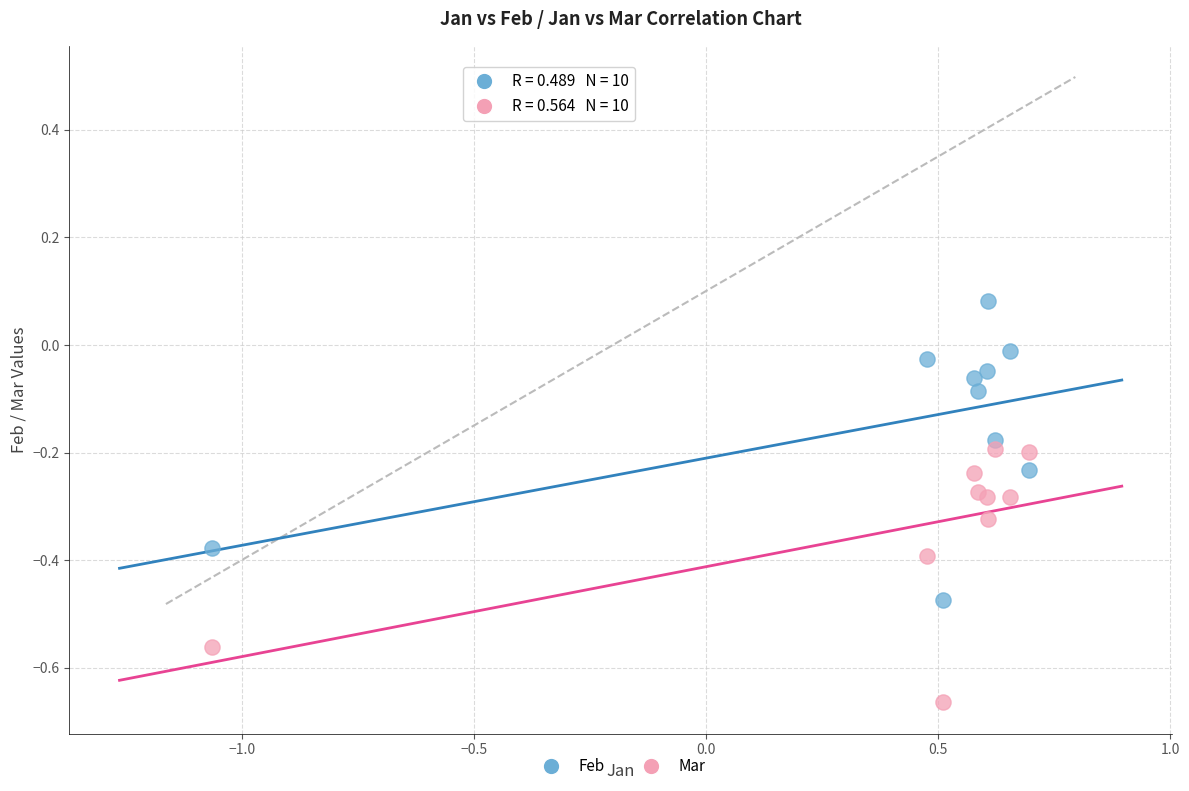

Which series contains the lowest Y value?

Mar